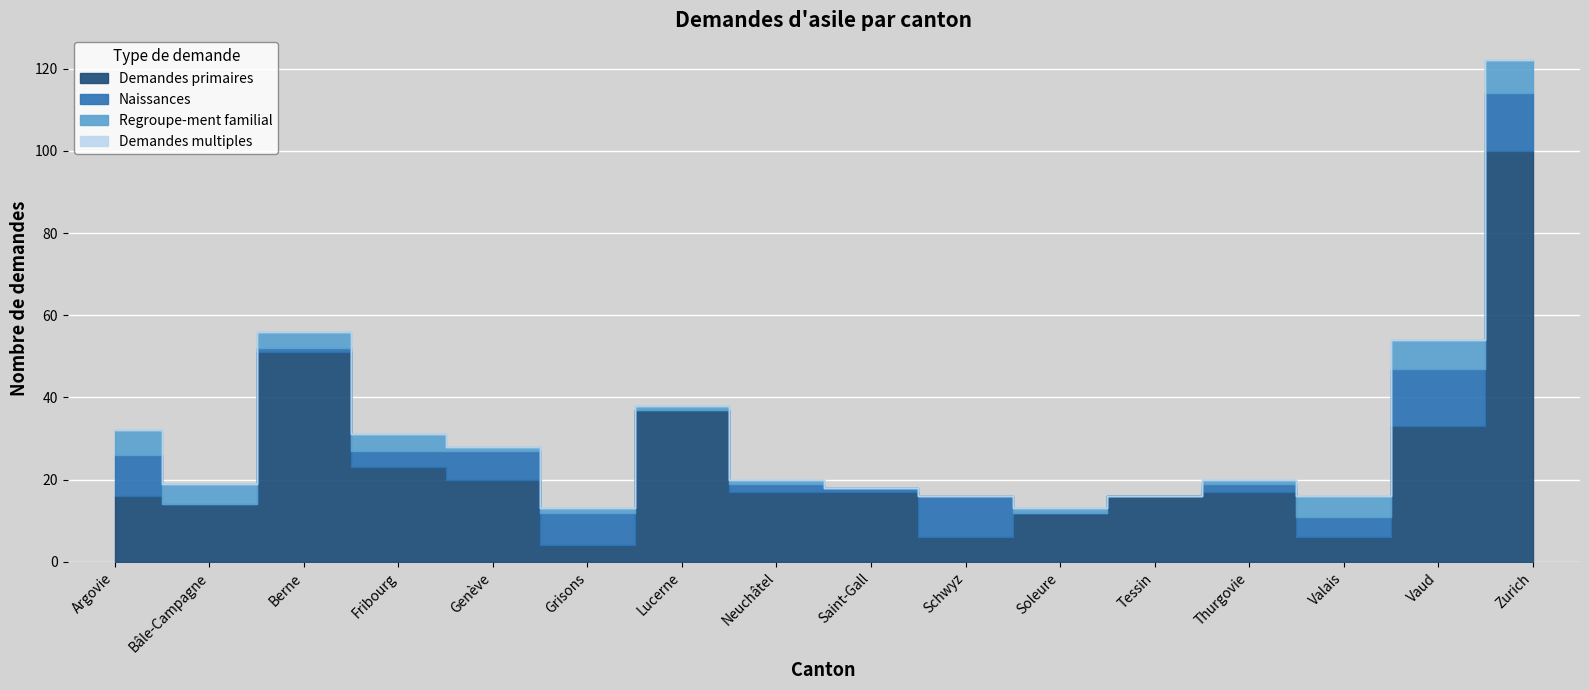

Rank the series at Vaud from lowest to highest value.

Demandes multiples, Regroupe-ment familial, Naissances, Demandes primaires